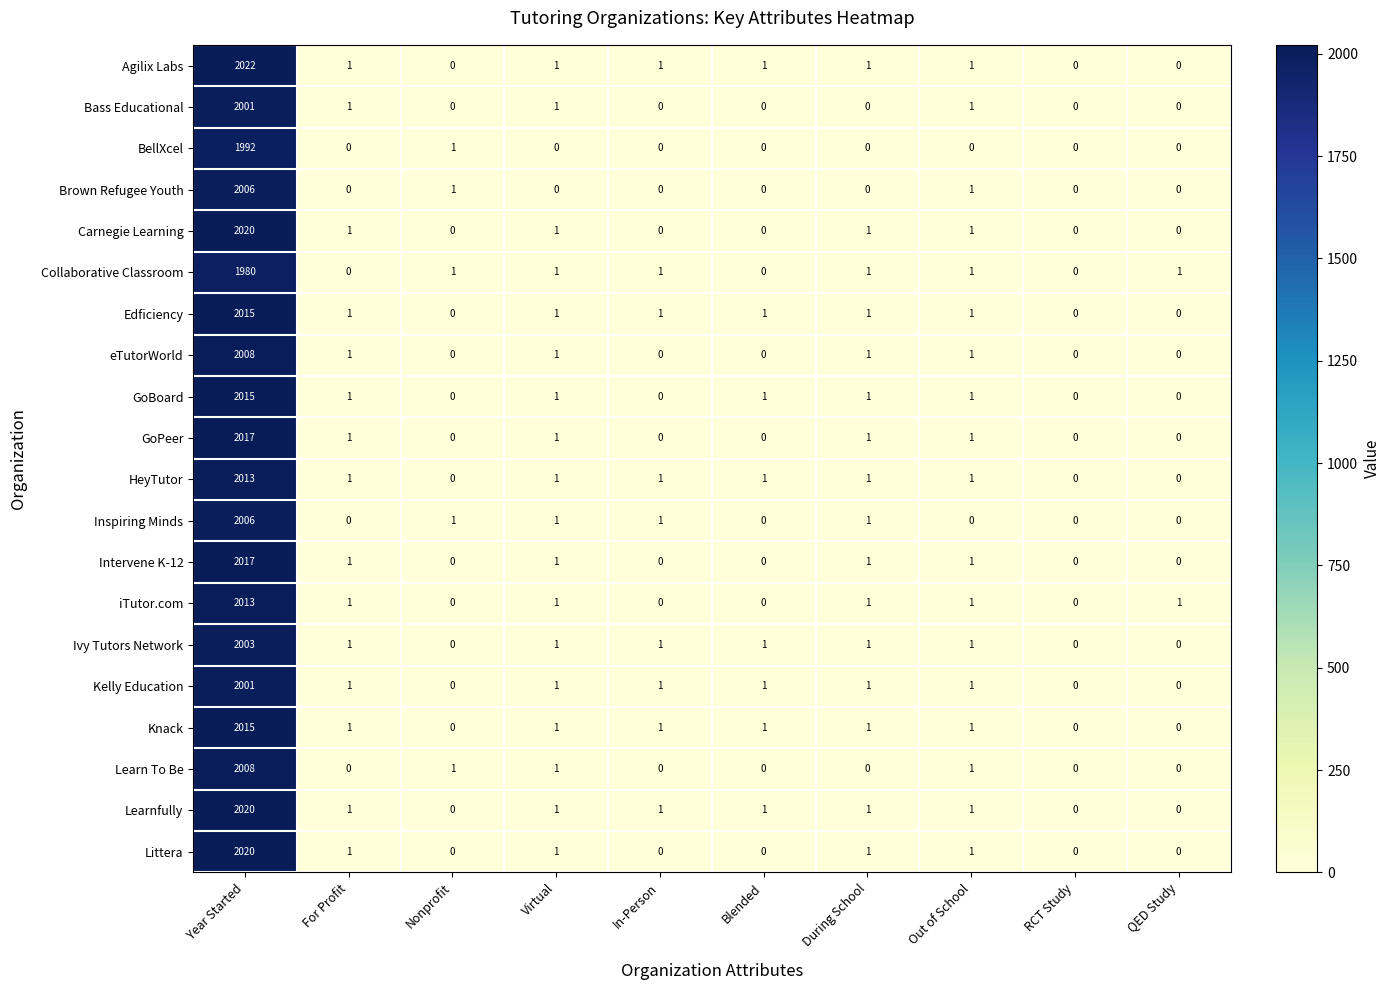

What is the average value of the Learn To Be series?

201